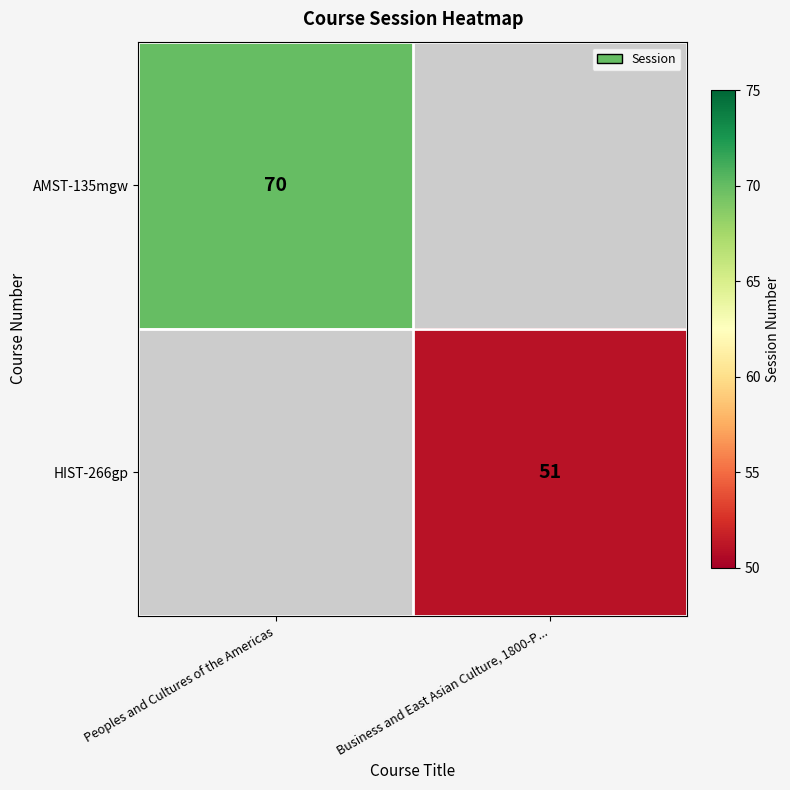

Is the value of AMST-135mgw at Peoples and Cultures of the Americas greater than the value of HIST-266gp at Business and East Asian Culture, 1800-P...?

Yes